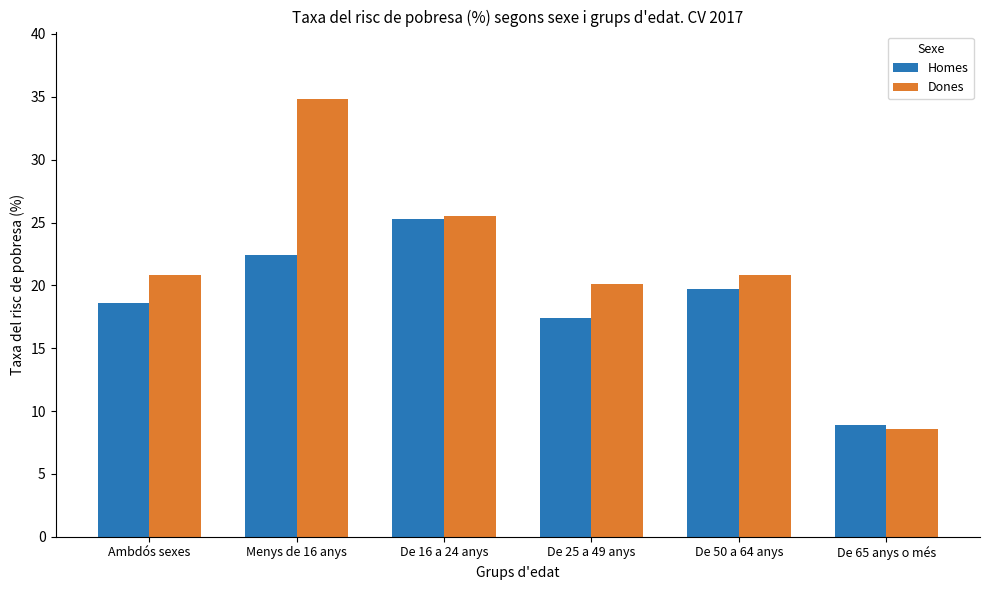

The value of Dones at De 65 anys o més is 8.6. True or false?

True